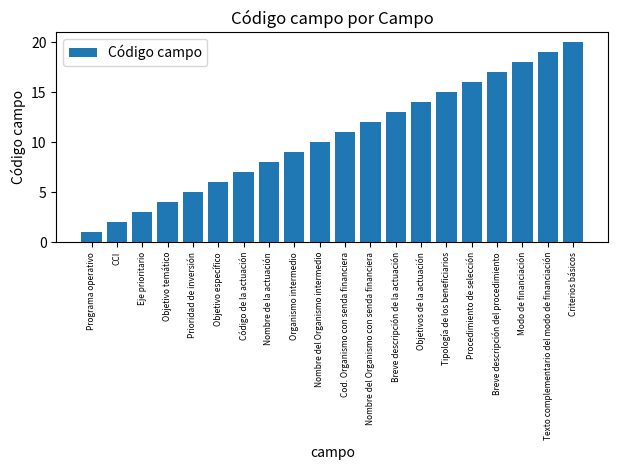

What is the change in value from Cod. Organismo con senda financiera to Texto complementario del modo de financiación?

+8